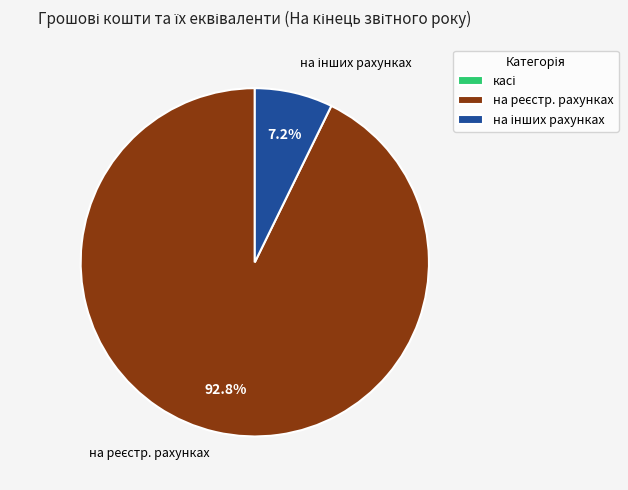

Does any single category account for the majority?

Yes